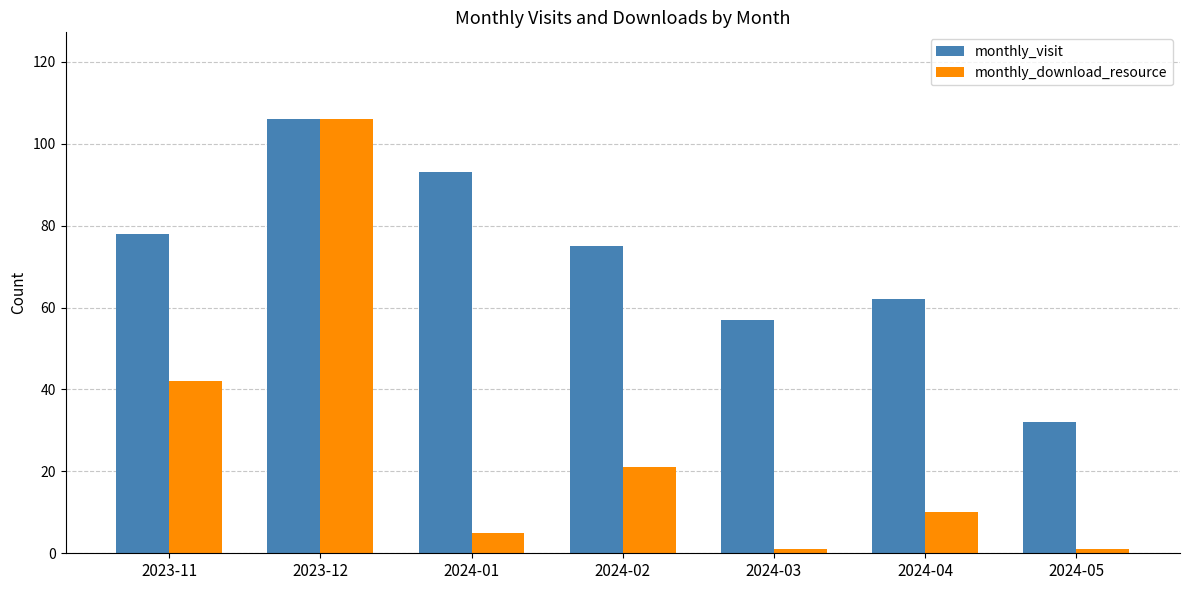

Where is monthly_download_resource nearest to the value 53?

2023-11